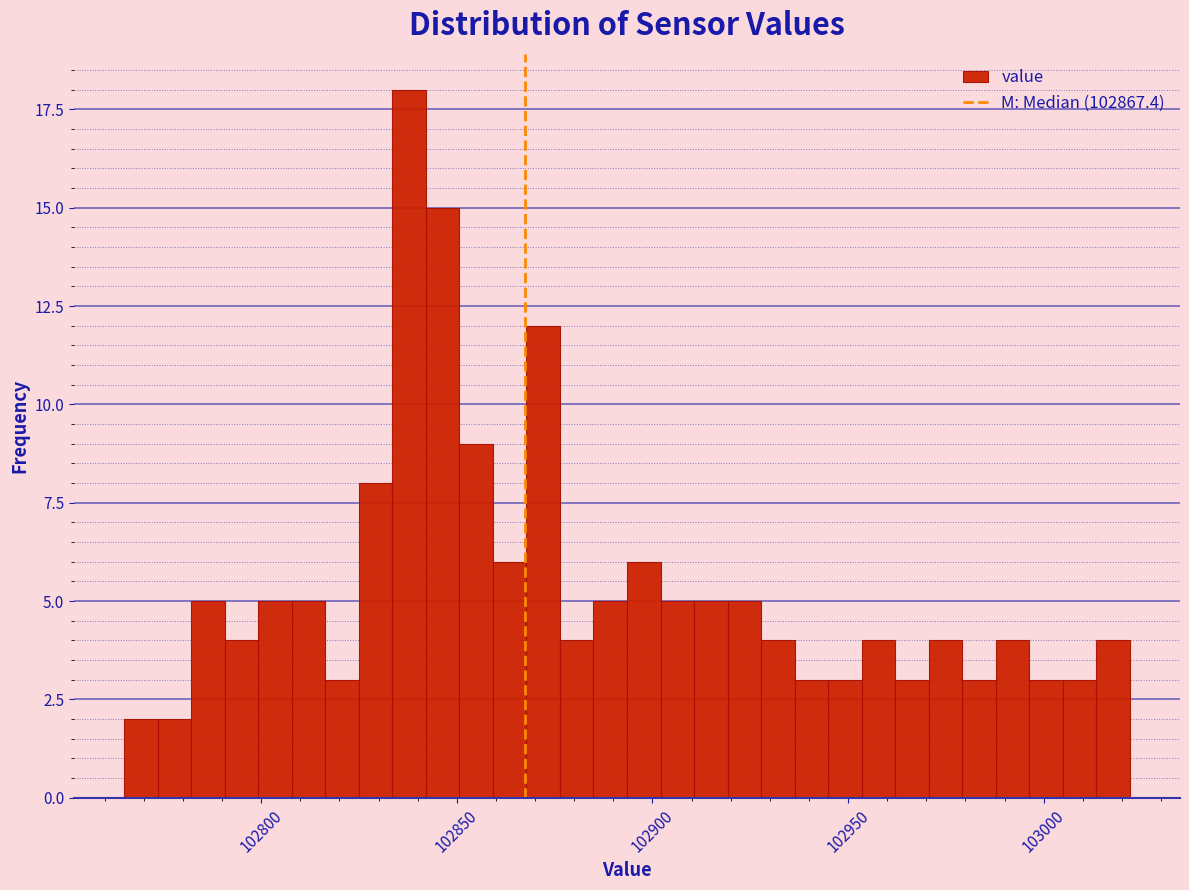

Around what value on the x-axis is the tallest bar? Give the approximate position of its centre, as read against the axis.

102840